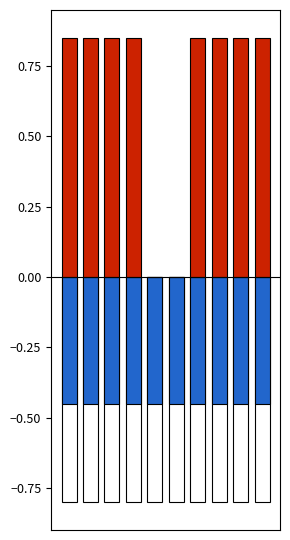

What are all the series names shown in the legend?

Ядро, Месячная, Недельная